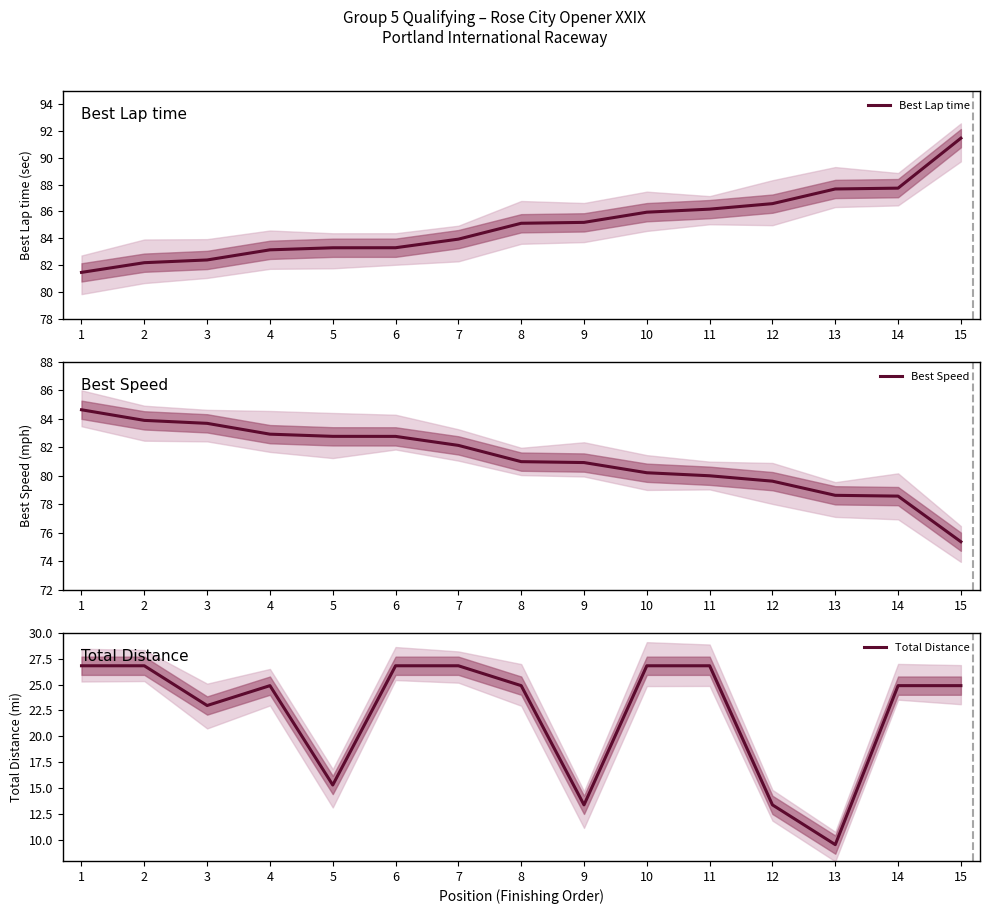

Which category has the highest value in the Best Speed series?

1